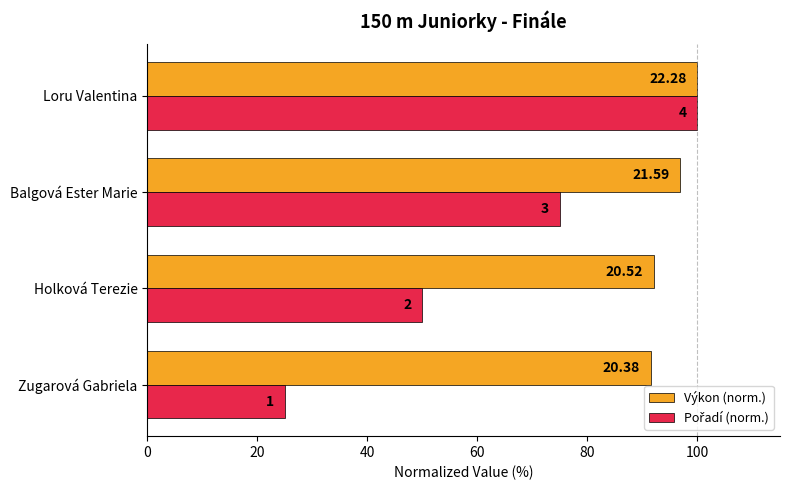

Does the chart contain any negative values?

No